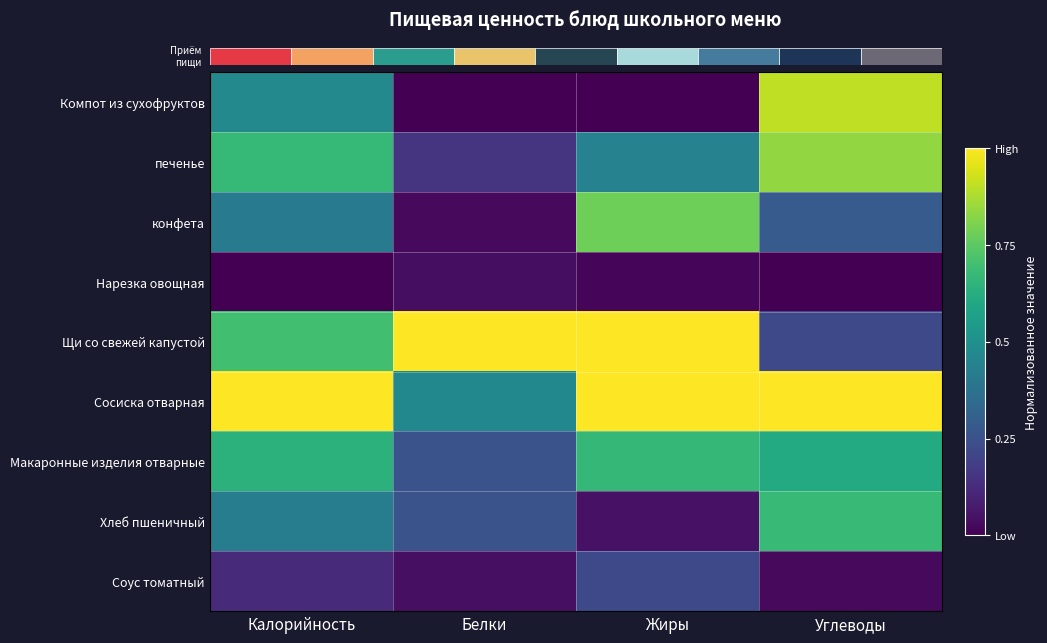

Is it true that Щи со свежей капустой equals 1.0 at Жиры?

True